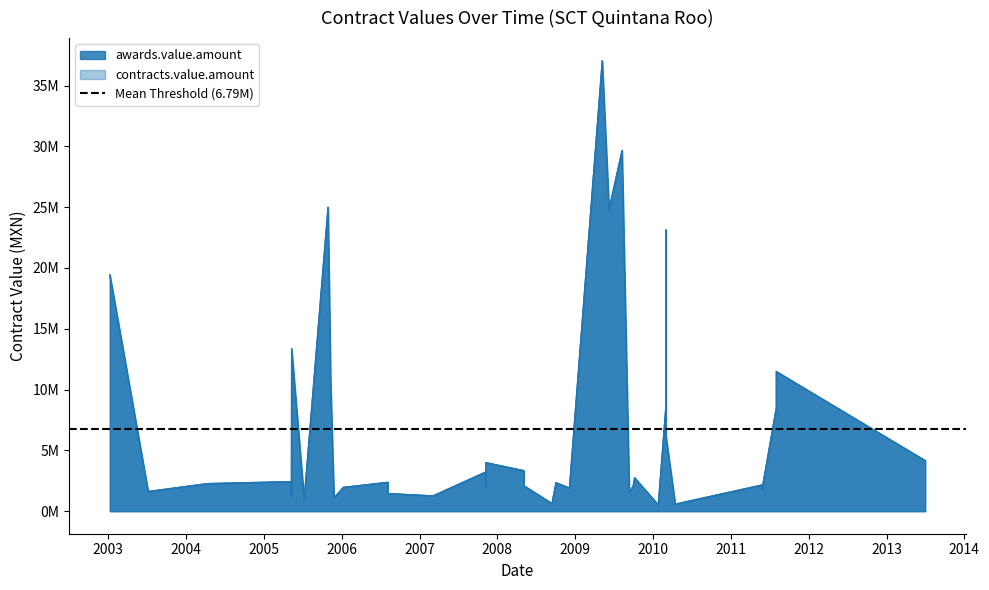

Which series changed the most between 11 and 16?

awards.value.amount